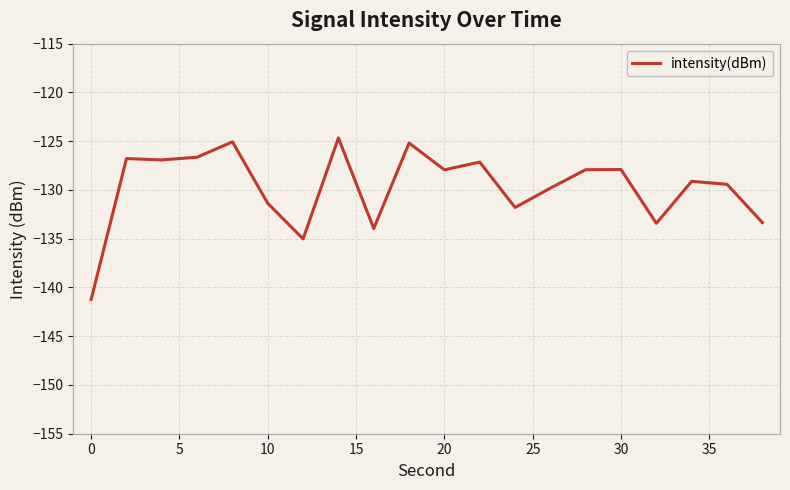

What is the difference between the maximum and minimum values?

16.6